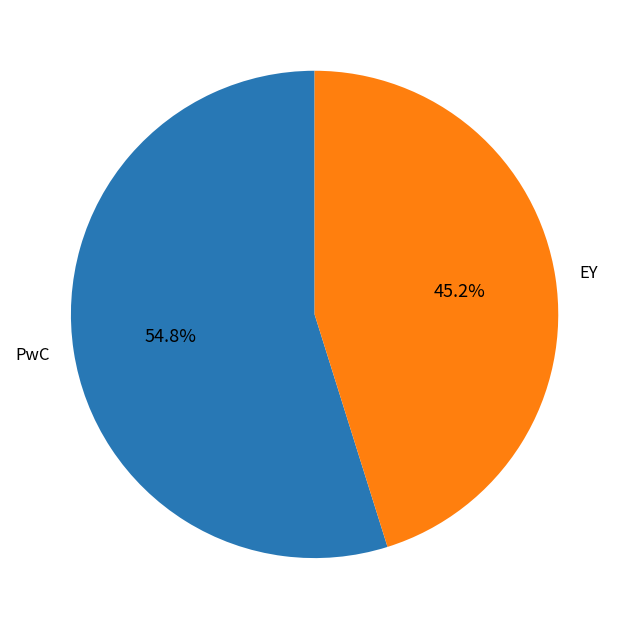

Rank the categories by value from highest to lowest.

PwC, EY